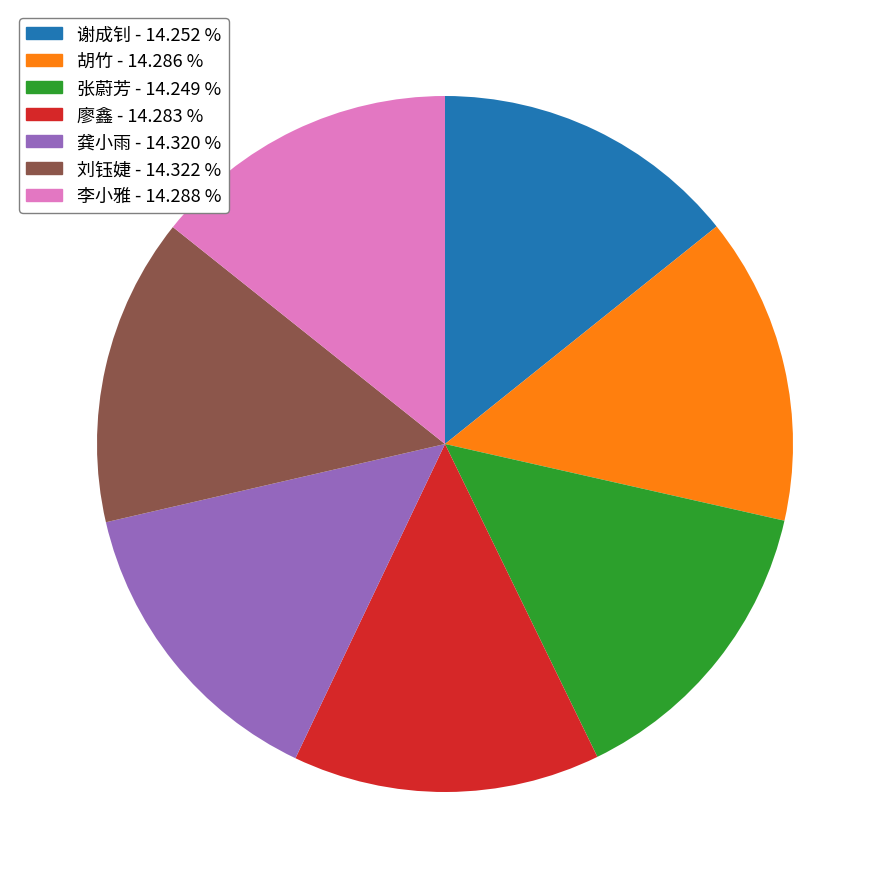

Do 谢成钊 - 14.252 % and 龚小雨 - 14.320 % together represent more than half of the pie?

No